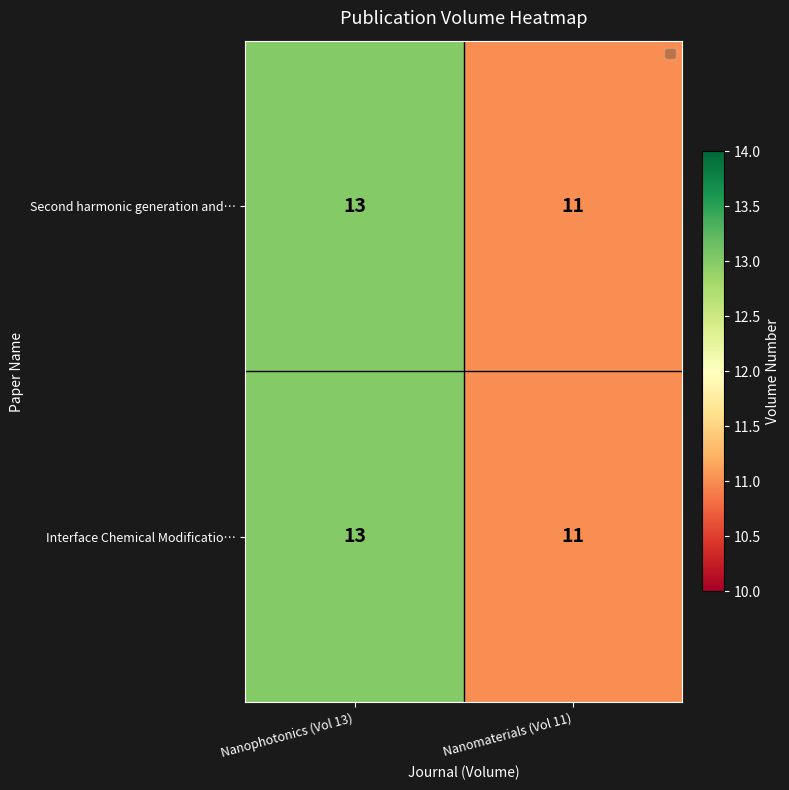

Reading left to right, transcribe all the data shown in this chart.

Second harmonic generation and…: Nanophotonics (Vol 13)=13	Nanomaterials (Vol 11)=11
Interface Chemical Modificatio…: Nanophotonics (Vol 13)=13	Nanomaterials (Vol 11)=11